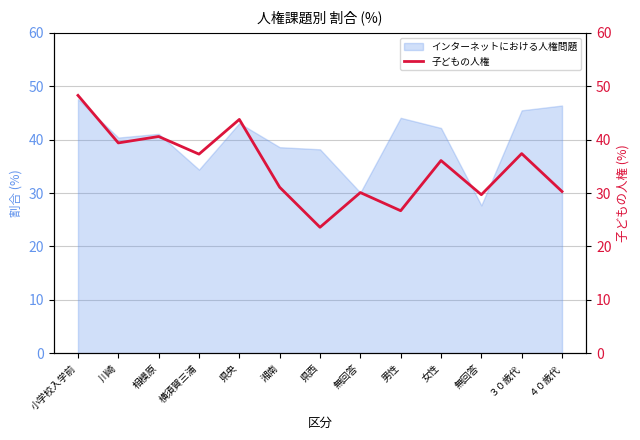

What is the label of the 8th point from the left?

無回答